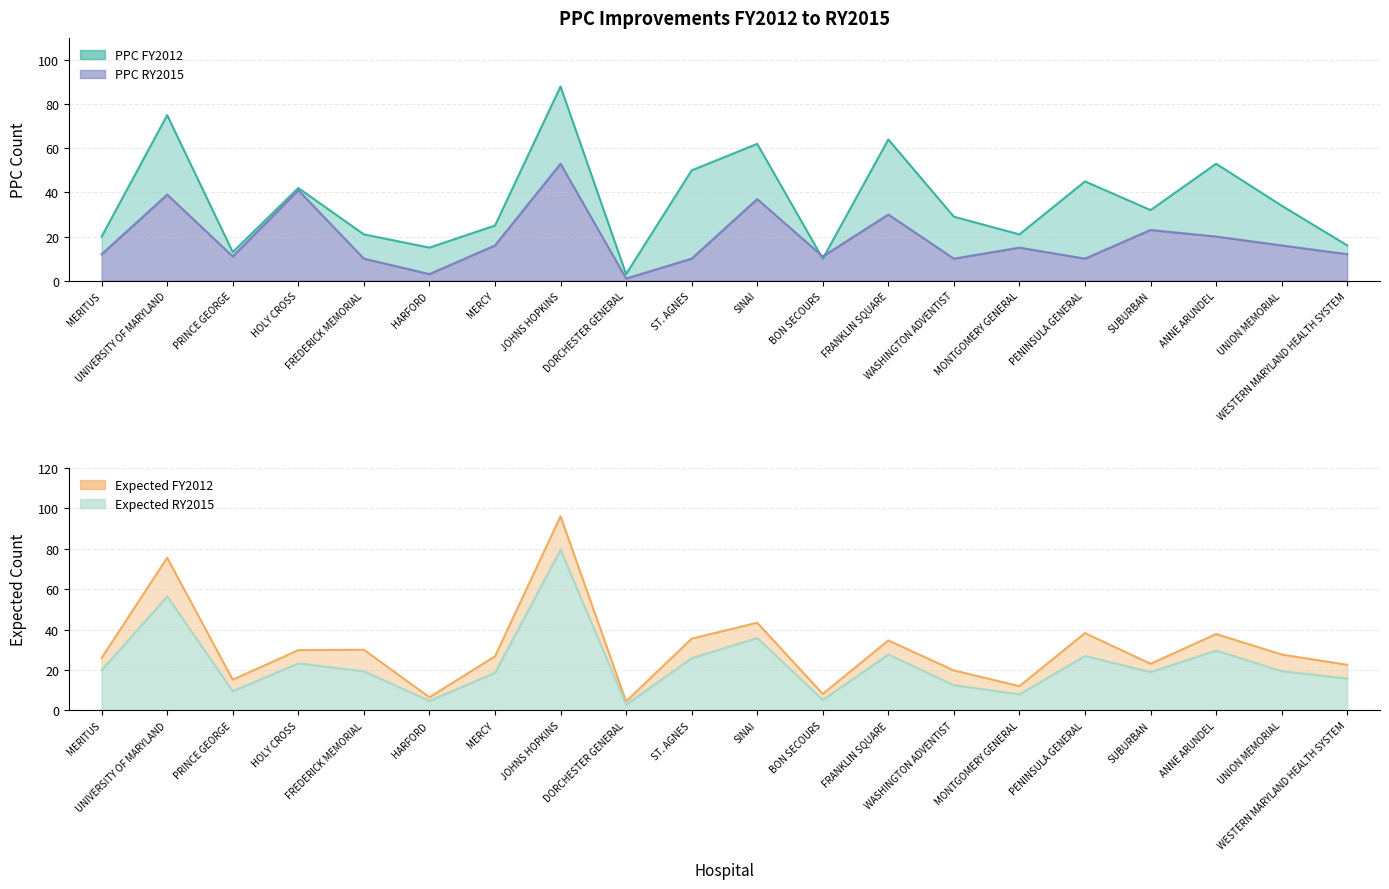

What position from the right is HARFORD?

15